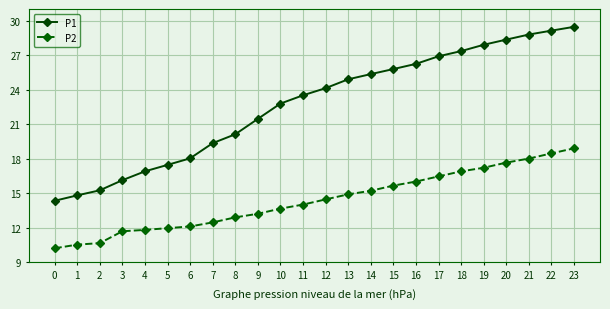

What is the difference between the highest and lowest values at 16?

10.2